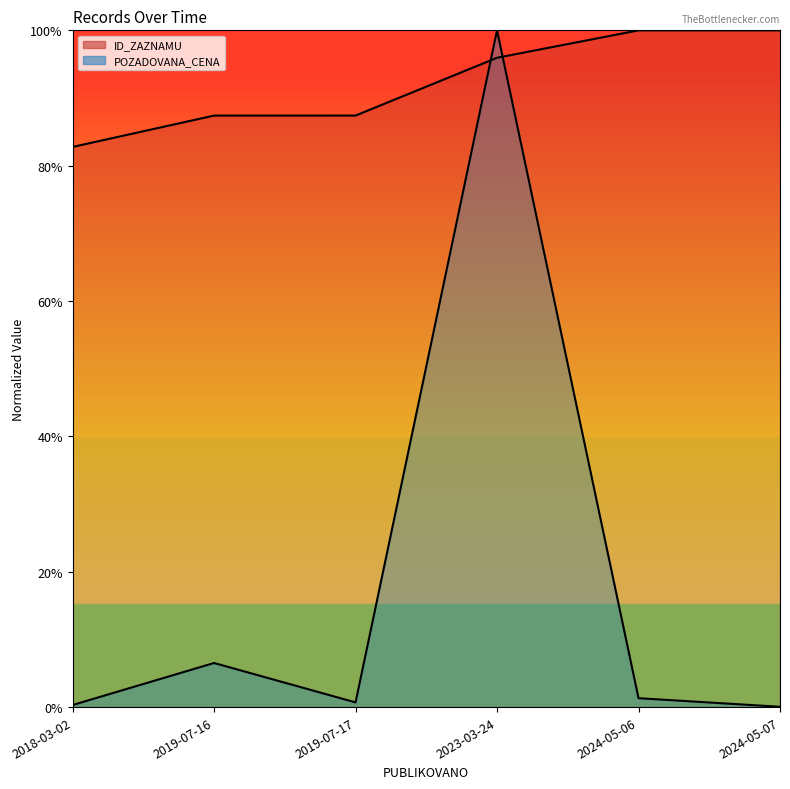

Reading left to right, what are all the values shown in this chart?

ID_ZAZNAMU: 2018-03-02=0.8	2019-07-16=0.9	2019-07-17=0.9	2023-03-24=1.0	2024-05-06=1.0	2024-05-07=1.0
POZADOVANA_CENA: 2018-03-02=0.0	2019-07-16=0.1	2019-07-17=0.0	2023-03-24=1.0	2024-05-06=0.0	2024-05-07=0.0